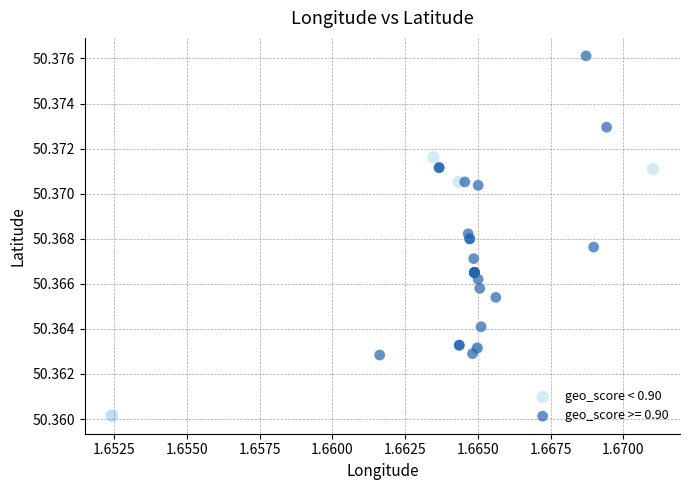

Which series has the largest Y range (max minus min)?

geo_score >= 0.90